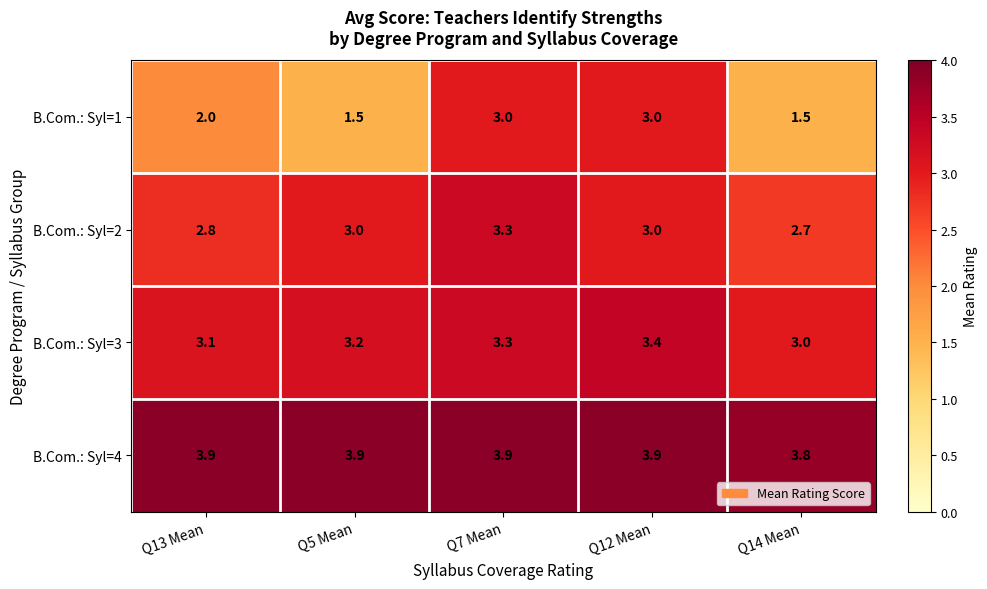

Where is B.Com.: Syl=4 nearest to the value 3?

Q14 Mean